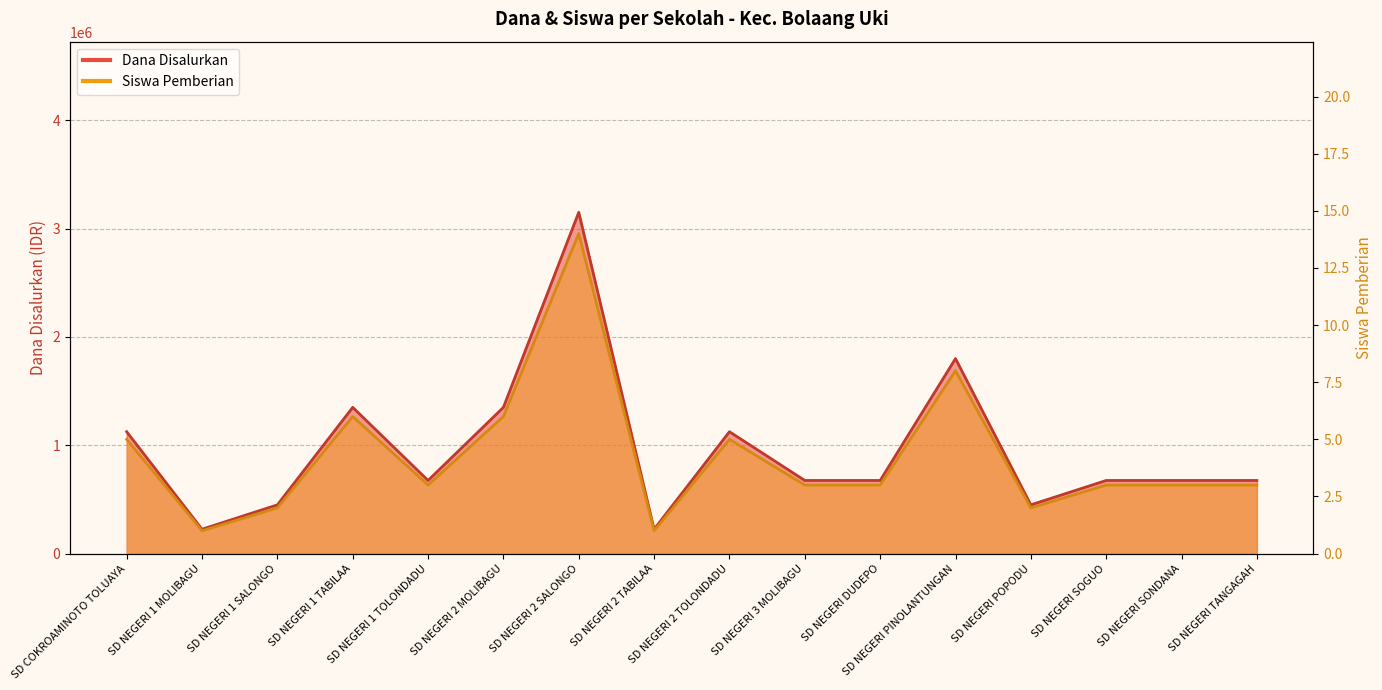

How many interior local valleys does the Dana Disalurkan series have?

4